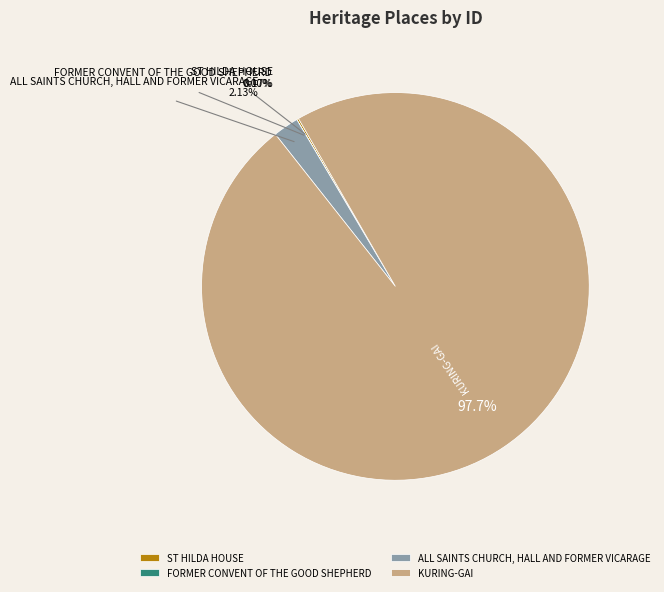

What is the largest slice in the pie chart?

KURING-GAI